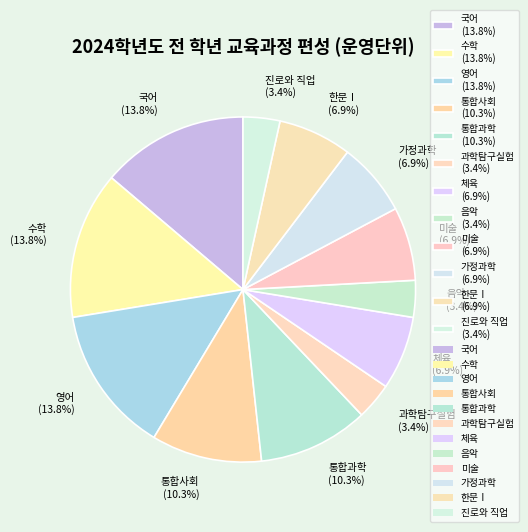

How many segments does this pie chart have?

12